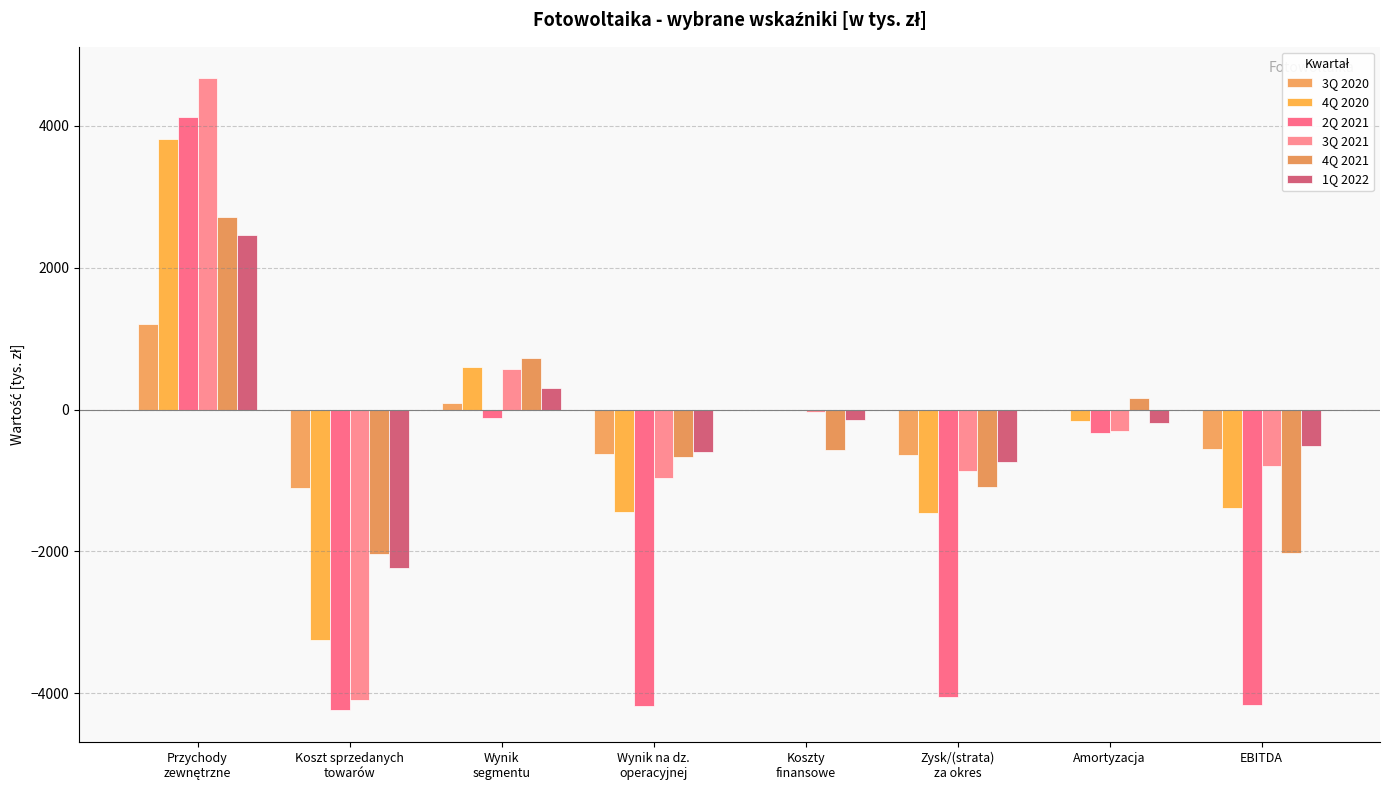

Which series changed the most between Przychody
zewnętrzne and Koszty
finansowe?

3Q 2021